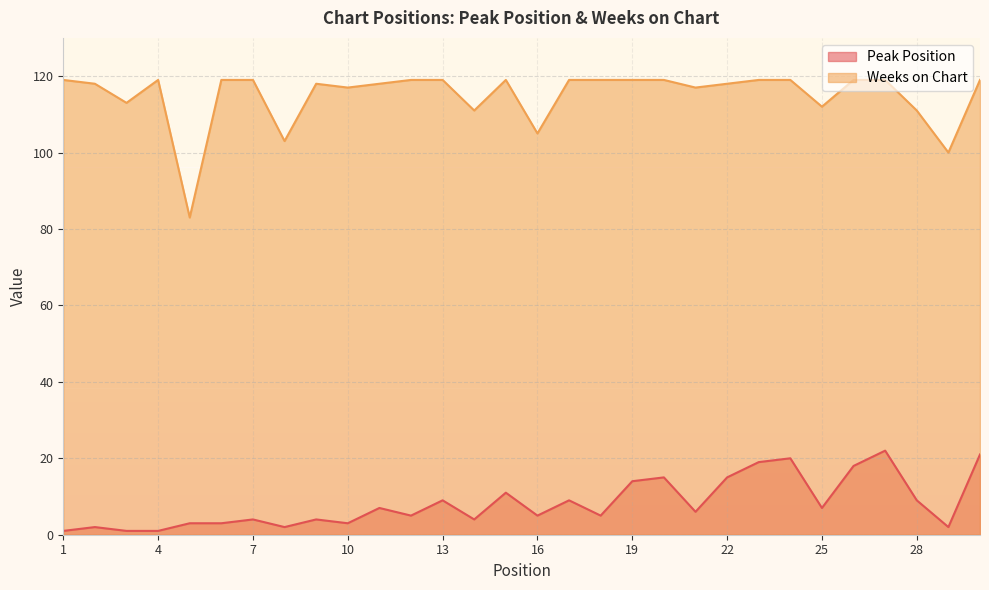

What are all the series names shown in the legend?

Peak Position, Weeks on Chart